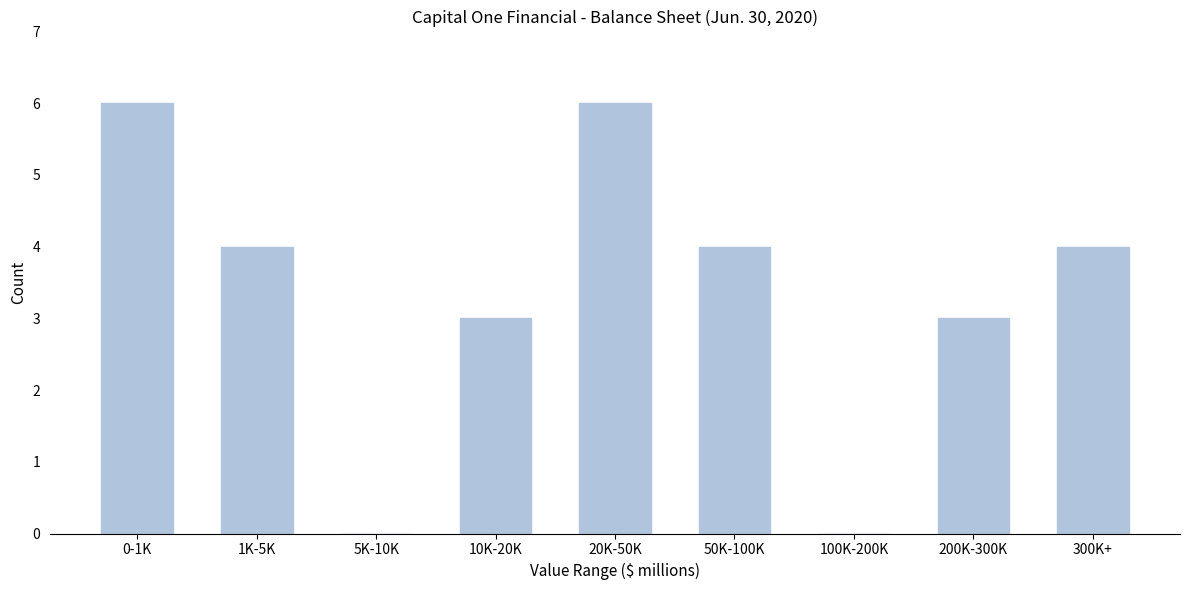

Reading left to right, list all the values displayed in this chart.

0-1K=6	1K-5K=4	5K-10K=0	10K-20K=3	20K-50K=6	50K-100K=4	100K-200K=0	200K-300K=3	300K+=4